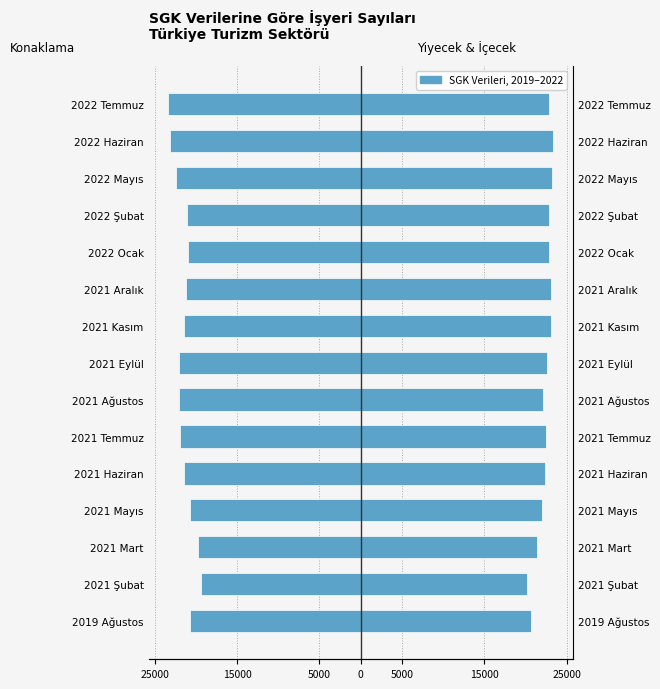

Is it true that Konaklama İşyeri equals -9262.2 at 2021 Şubat?

False